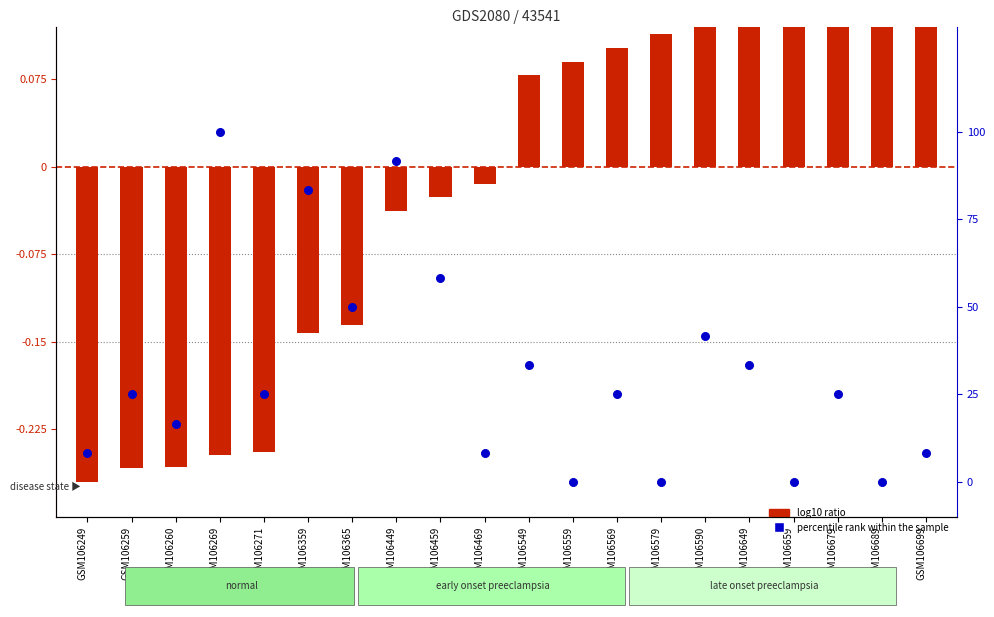

Is the value of percentile rank within the sample at GSM106249 greater than the value of log10 ratio at GSM106365?

Yes